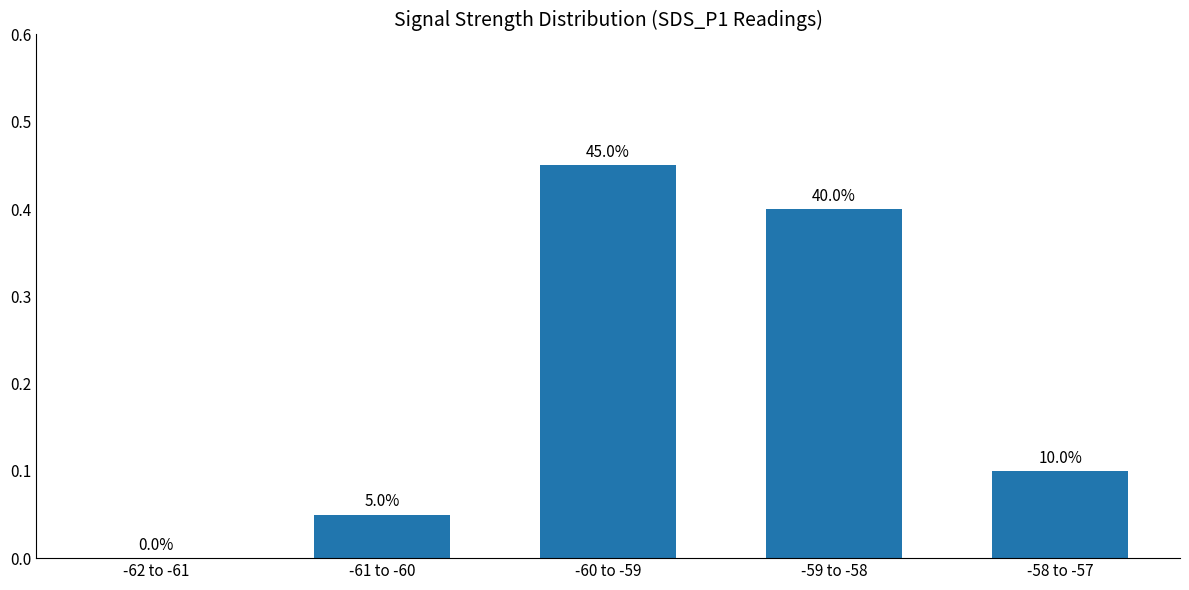

What position from the right is -58 to -57?

1